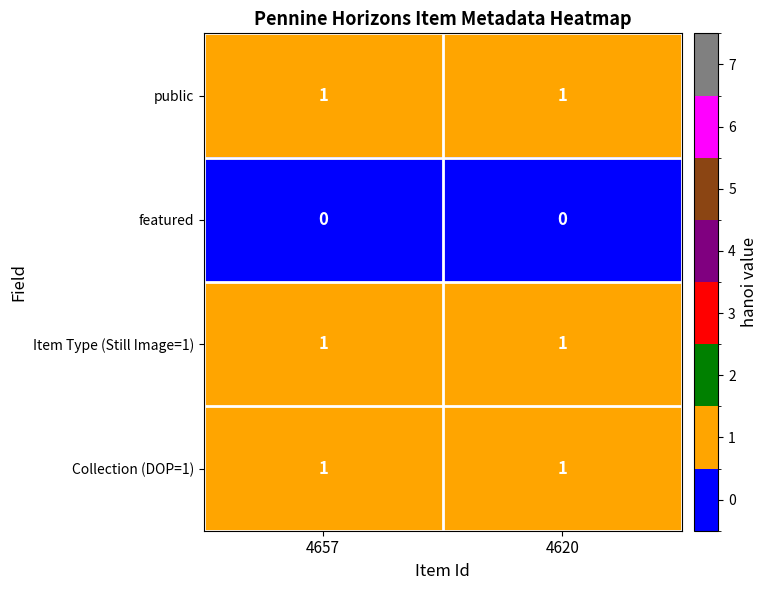

The public series shows 1 at 4657. True or false?

True